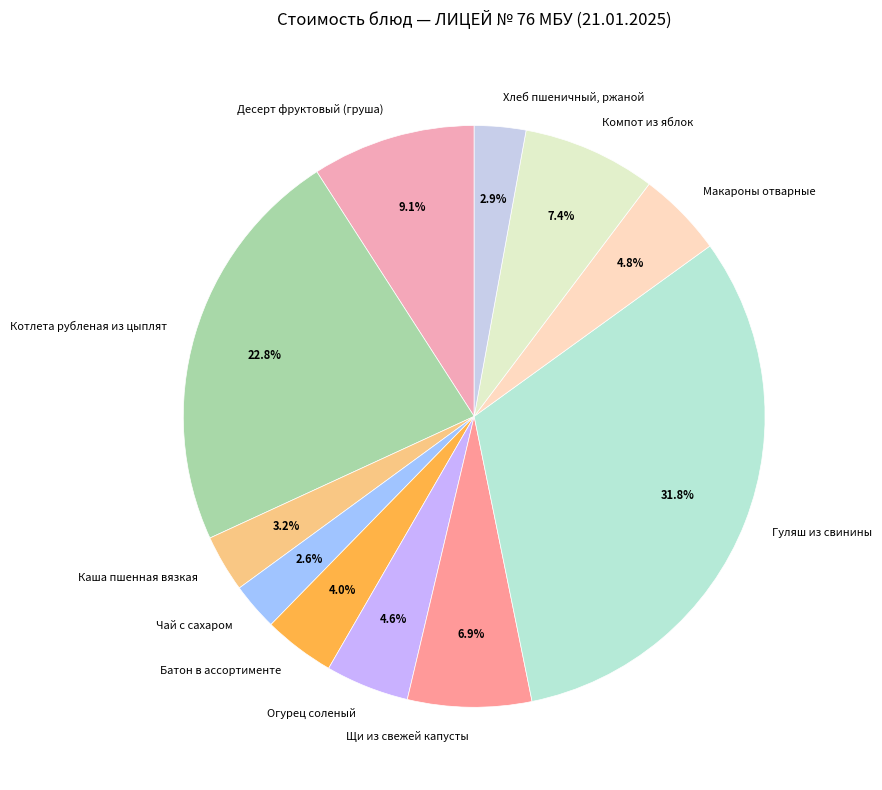

To the nearest percent, what is the difference between the Котлета рубленая из цыплят and Хлеб пшеничный, ржаной slice percentages?

20%